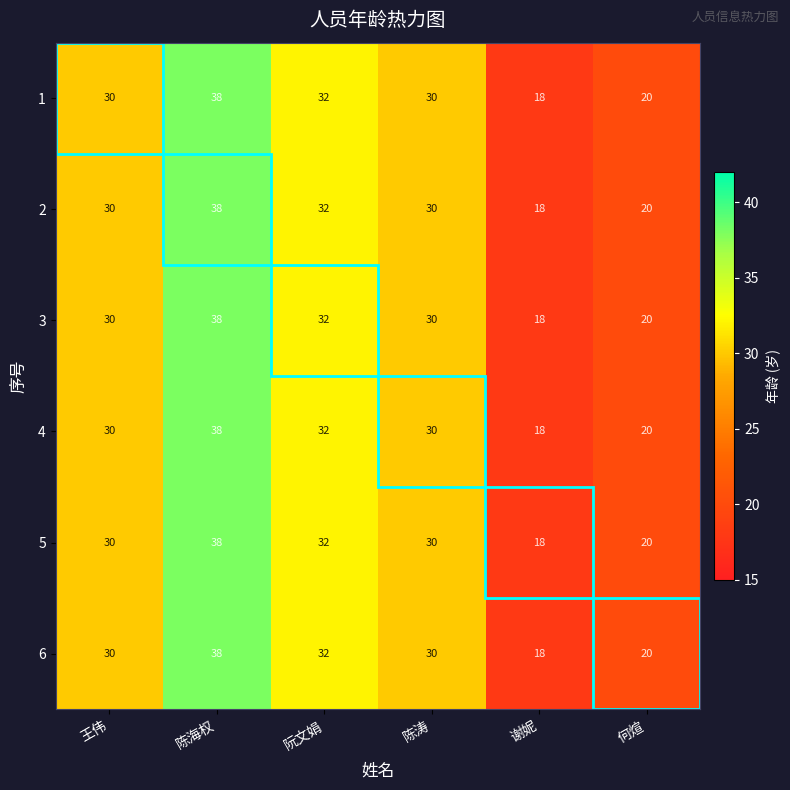

What is the smallest value displayed?

18